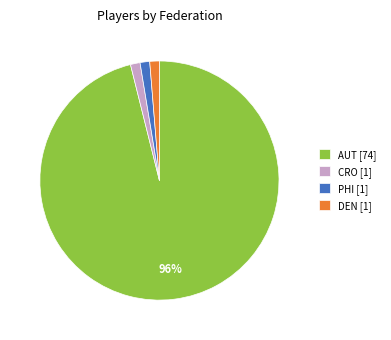

To the nearest percent, what is the average slice percentage?

25%